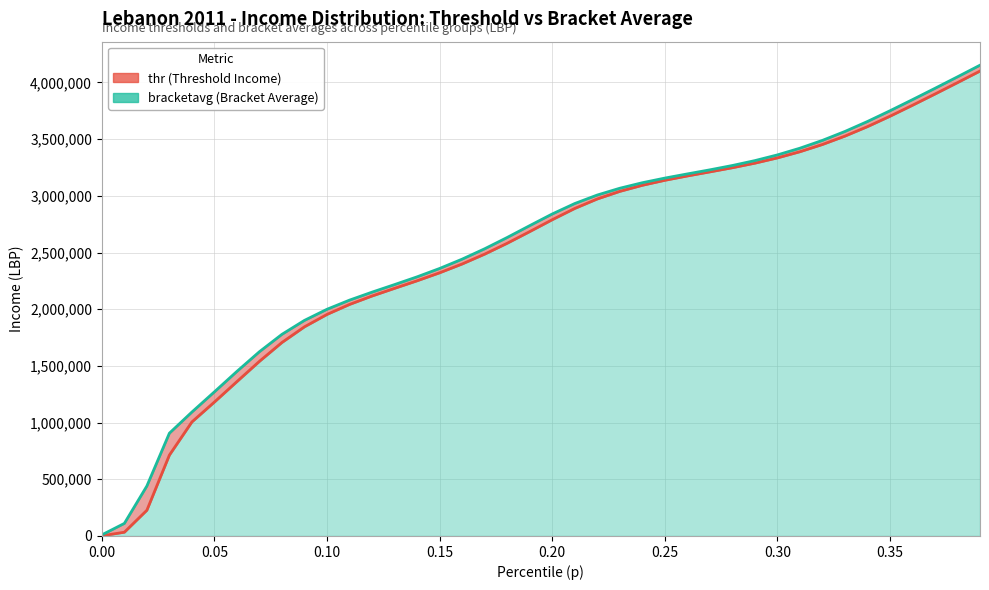

True or false: thr (Threshold Income) has a value of 47868.5 at 0.05.

False